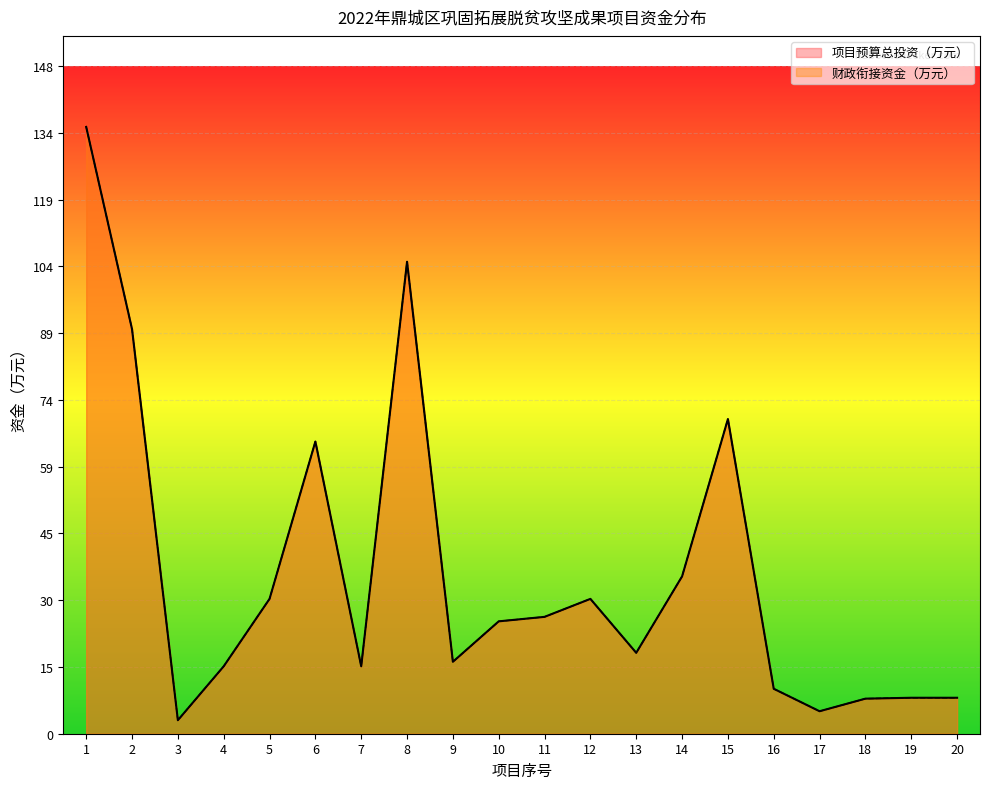

How many interior local valleys does the 财政衔接资金（万元） series have?

5